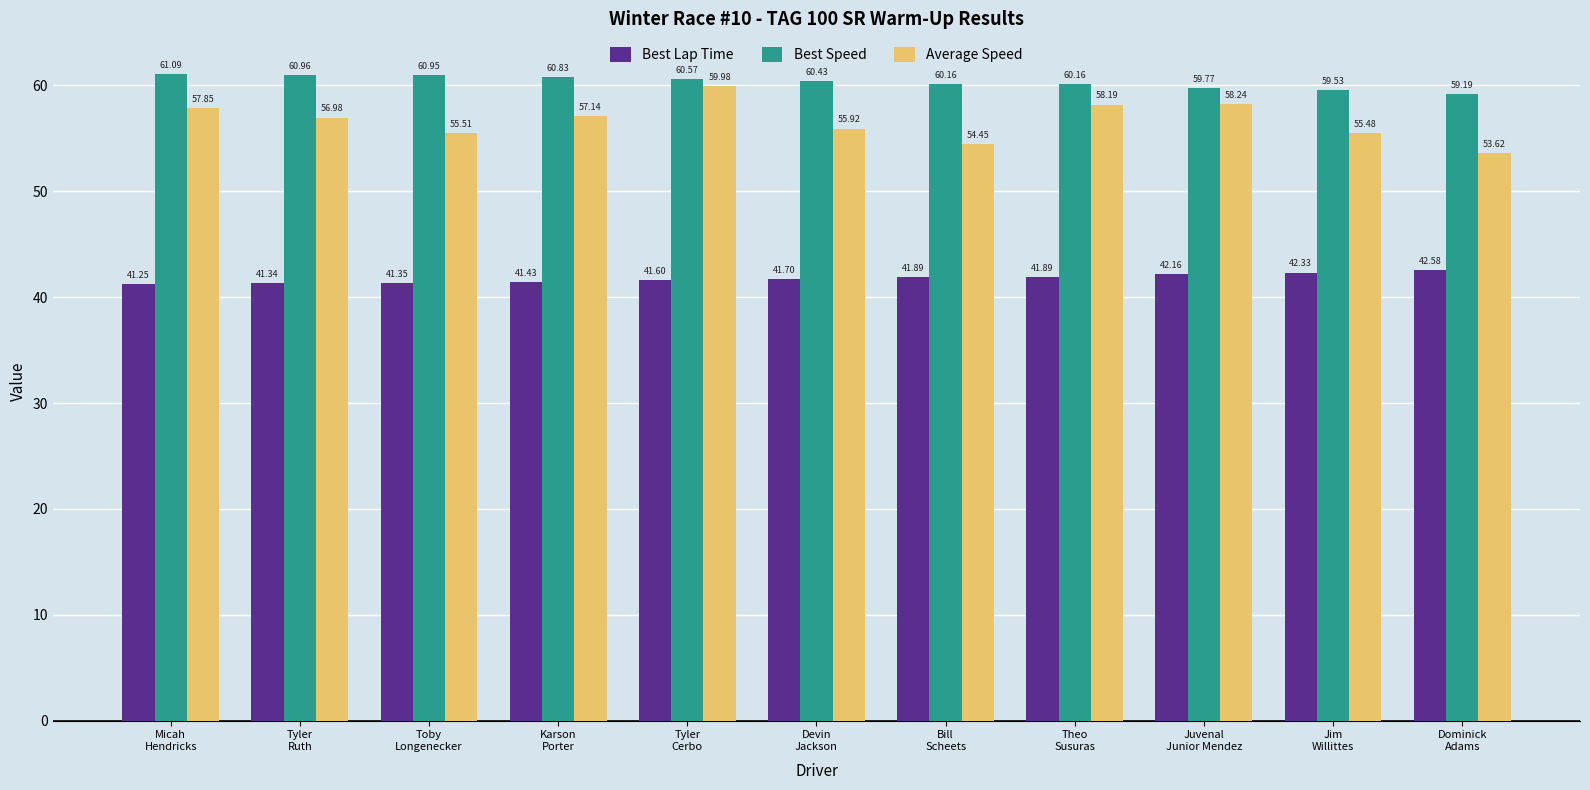

What are all the series names shown in the legend?

Best Lap Time, Best Speed, Average Speed